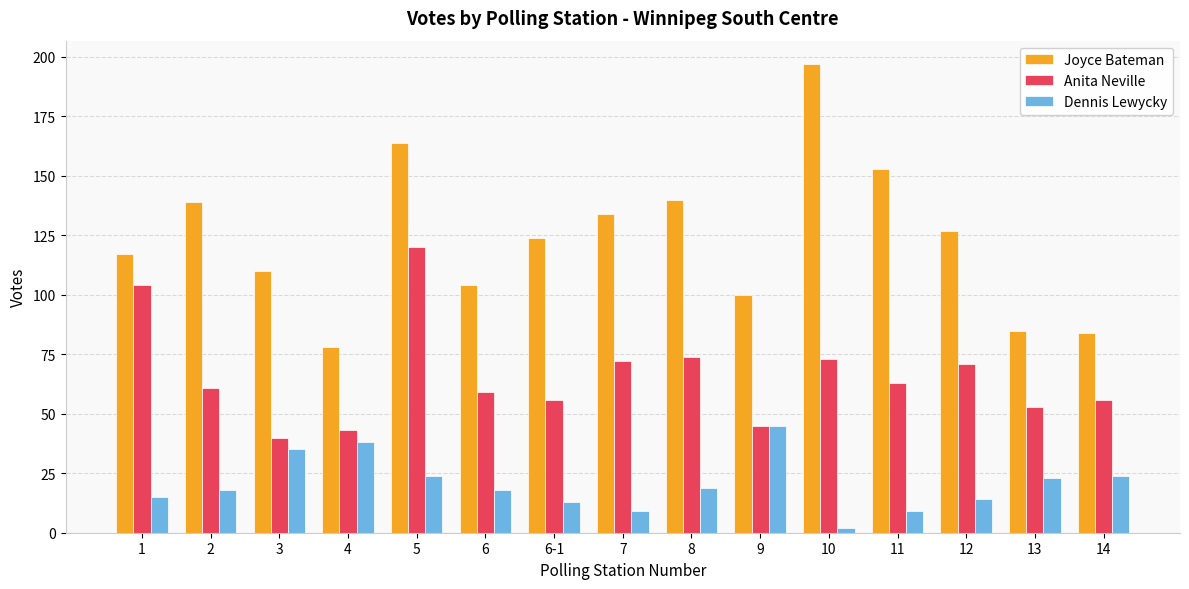

Between 10 and 11, which series saw the biggest shift?

Joyce Bateman